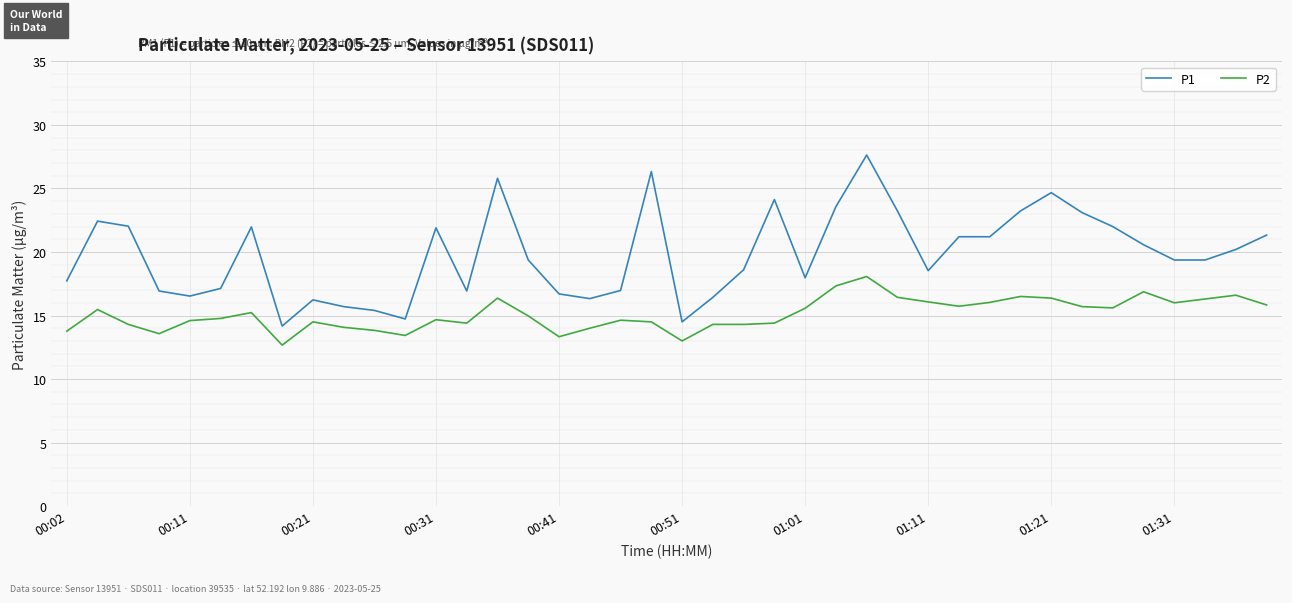

Rank the series by their average value, from lowest to highest.

P2, P1